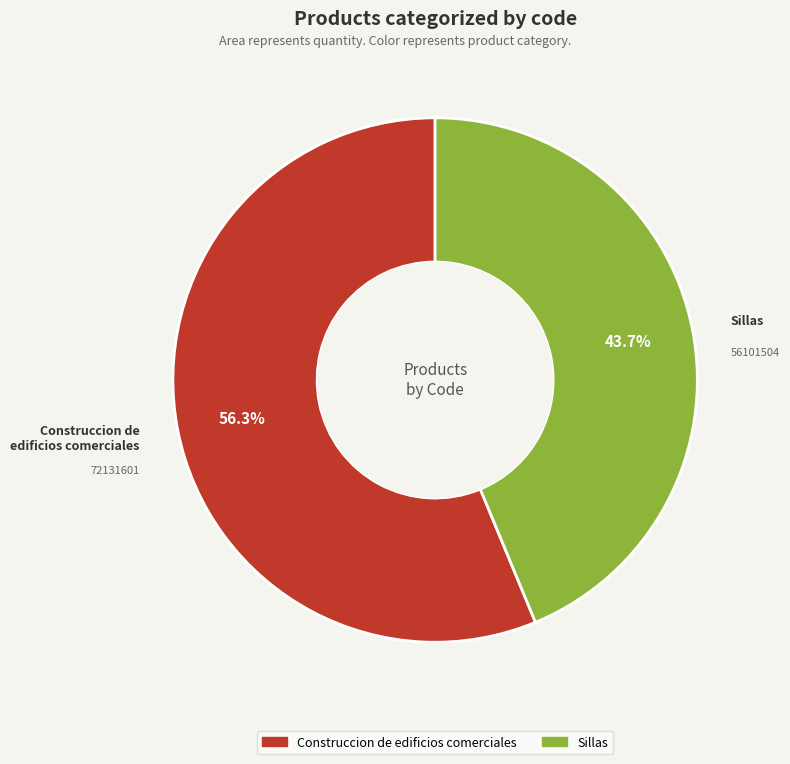

How many slices are in this pie chart?

2